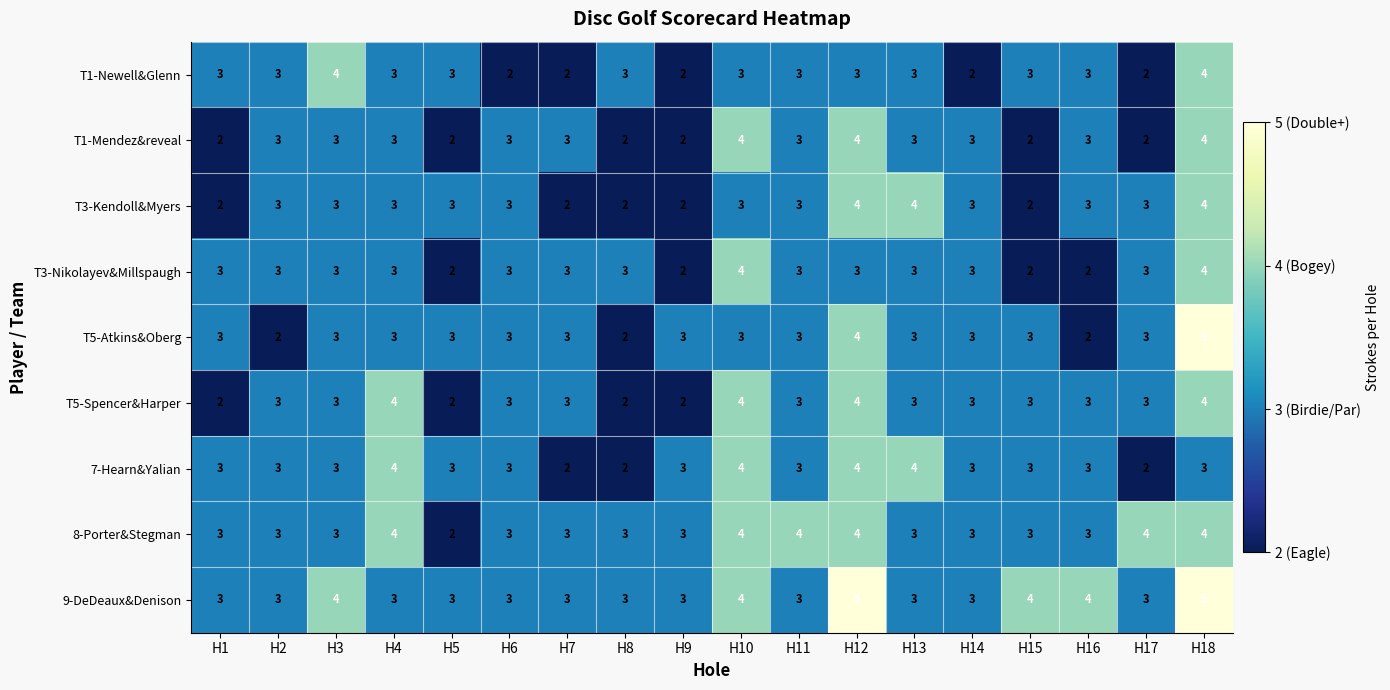

What is the highest value of the T3-Kendoll&Myers series?

4